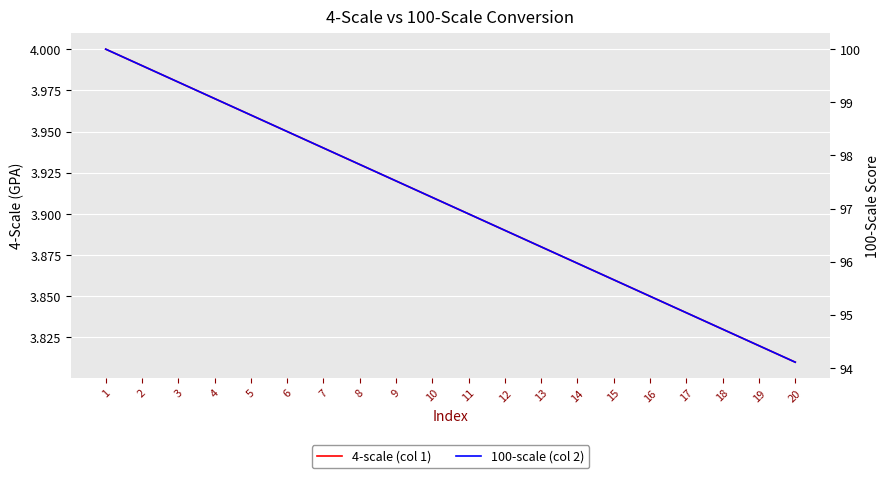

What is the minimum value for 4-scale (col 1)?

3.8